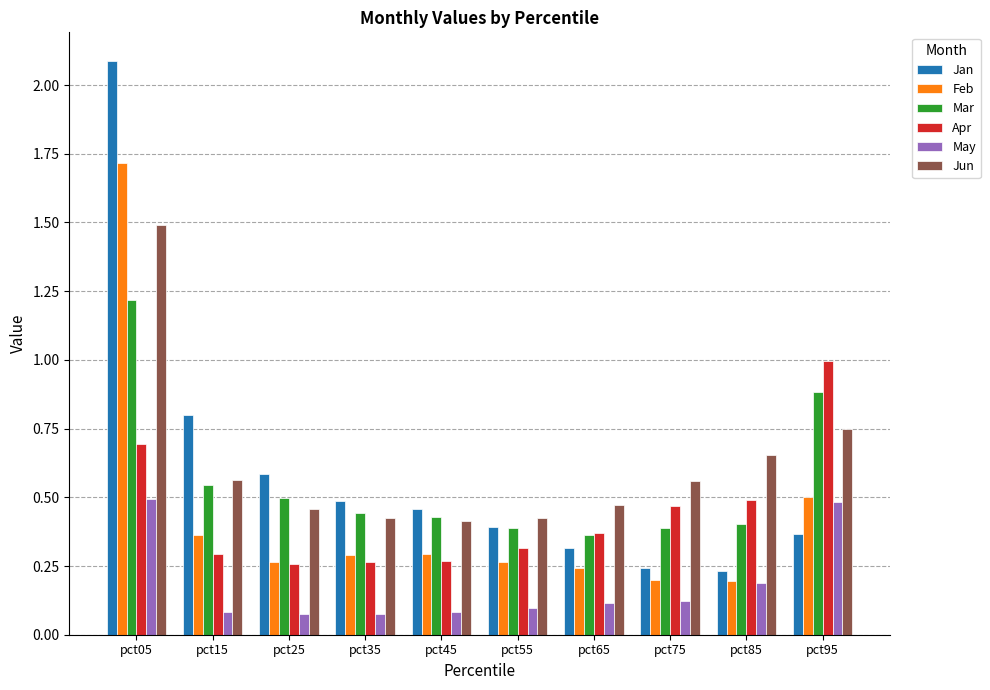

Which series has the largest range (max minus min)?

Jan